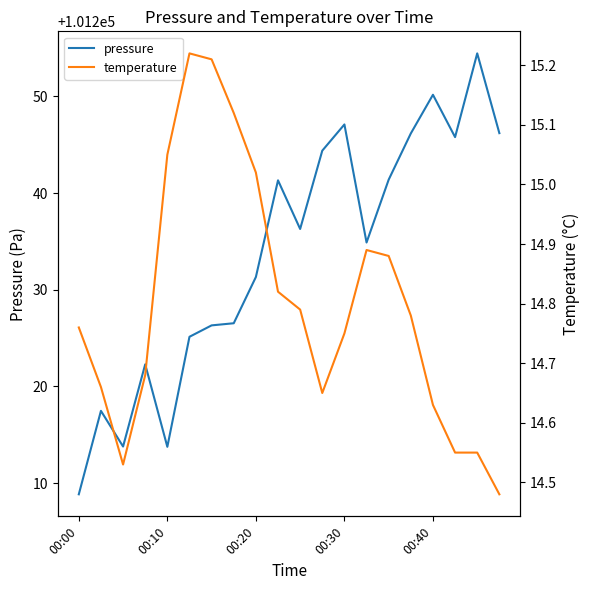

Which series has the largest range (max minus min)?

pressure